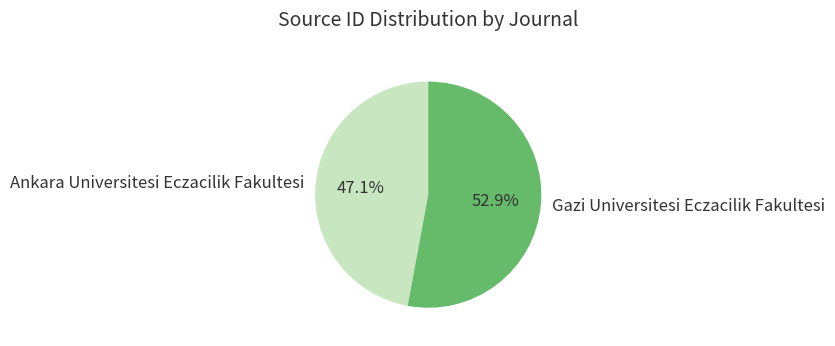

Rank the categories by value from lowest to highest.

Ankara Universitesi Eczacilik Fakultesi, Gazi Universitesi Eczacilik Fakultesi